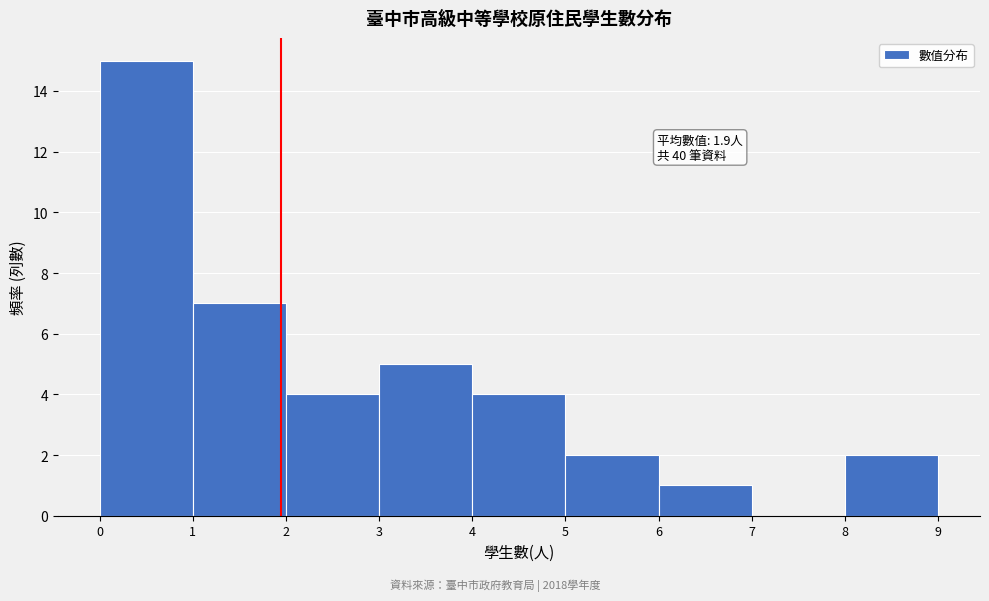

Which range on the x-axis has the tallest bar?

0 to 1